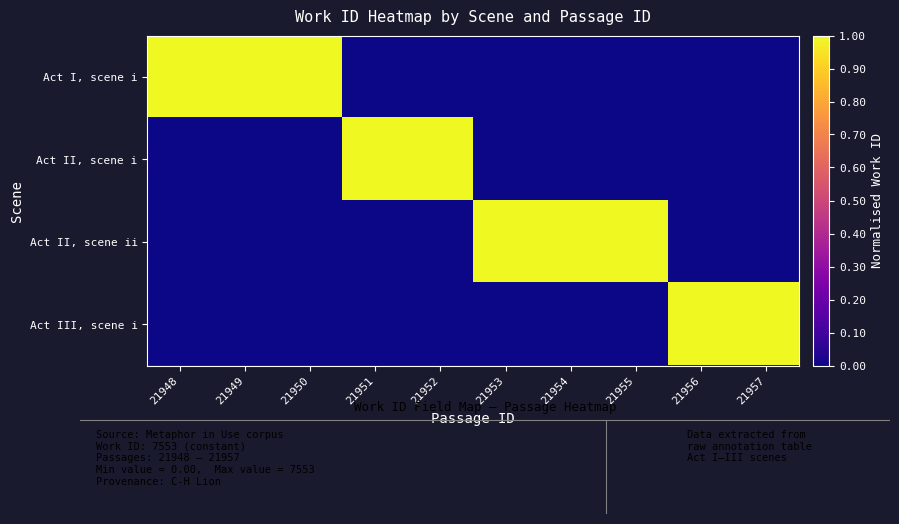

Reading left to right, extract all data points from this chart.

Act I, scene i: 21948=1	21949=1	21950=1	21951=0	21952=0	21953=0	21954=0	21955=0	21956=0	21957=0
Act II, scene i: 21948=0	21949=0	21950=0	21951=1	21952=1	21953=0	21954=0	21955=0	21956=0	21957=0
Act II, scene ii: 21948=0	21949=0	21950=0	21951=0	21952=0	21953=1	21954=1	21955=1	21956=0	21957=0
Act III, scene i: 21948=0	21949=0	21950=0	21951=0	21952=0	21953=0	21954=0	21955=0	21956=1	21957=1